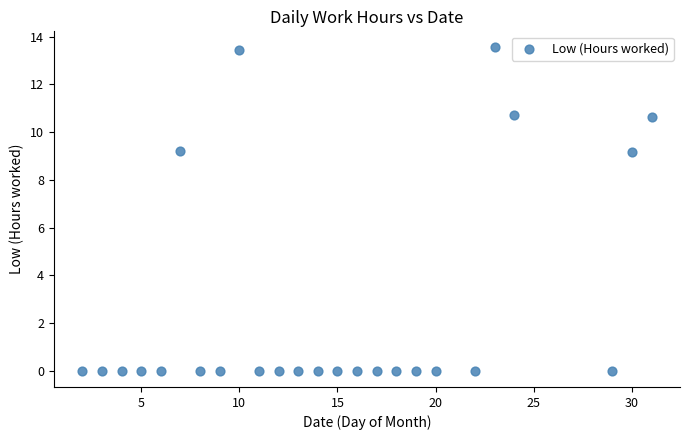

What is the range of X values (max minus min)?

29.0